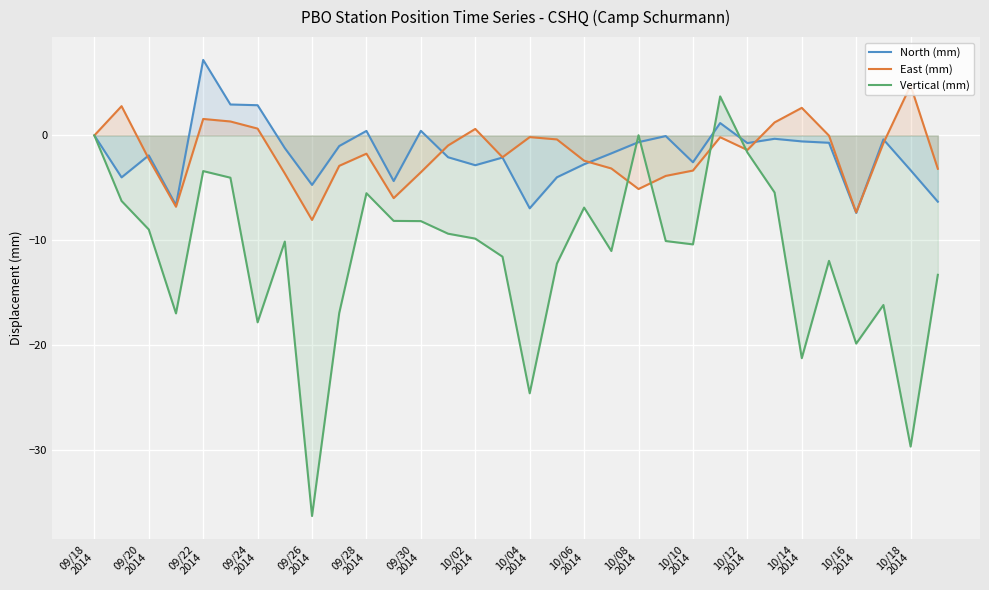

How many data points does each series have?

32